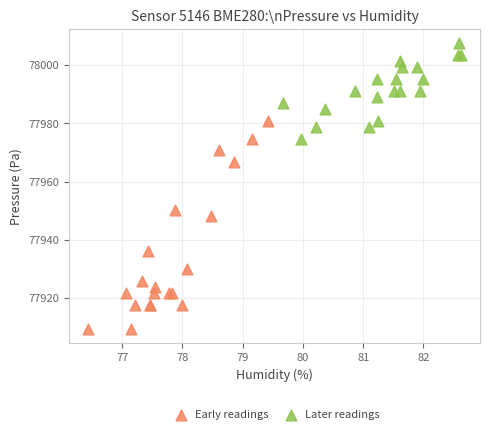

Which series reaches the minimum Y coordinate?

Early readings